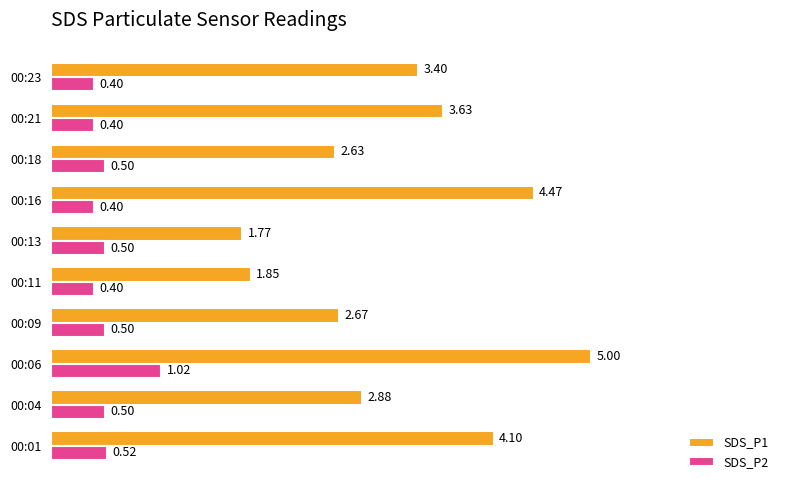

Is the value of SDS_P2 at 00:01 greater than the value of SDS_P1 at 00:13?

No